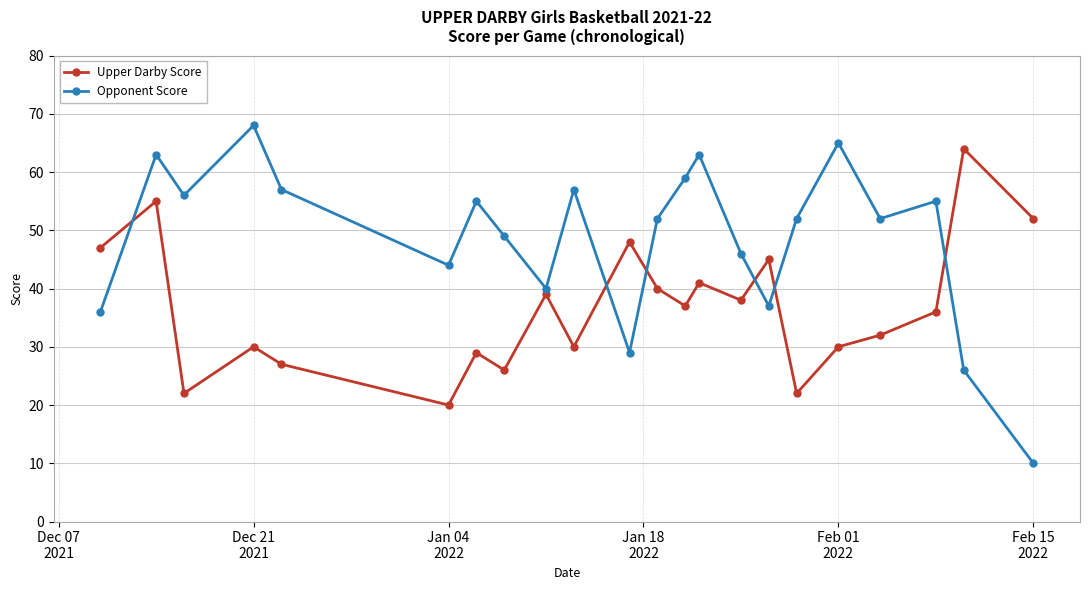

Which series has the largest range (max minus min)?

Opponent Score